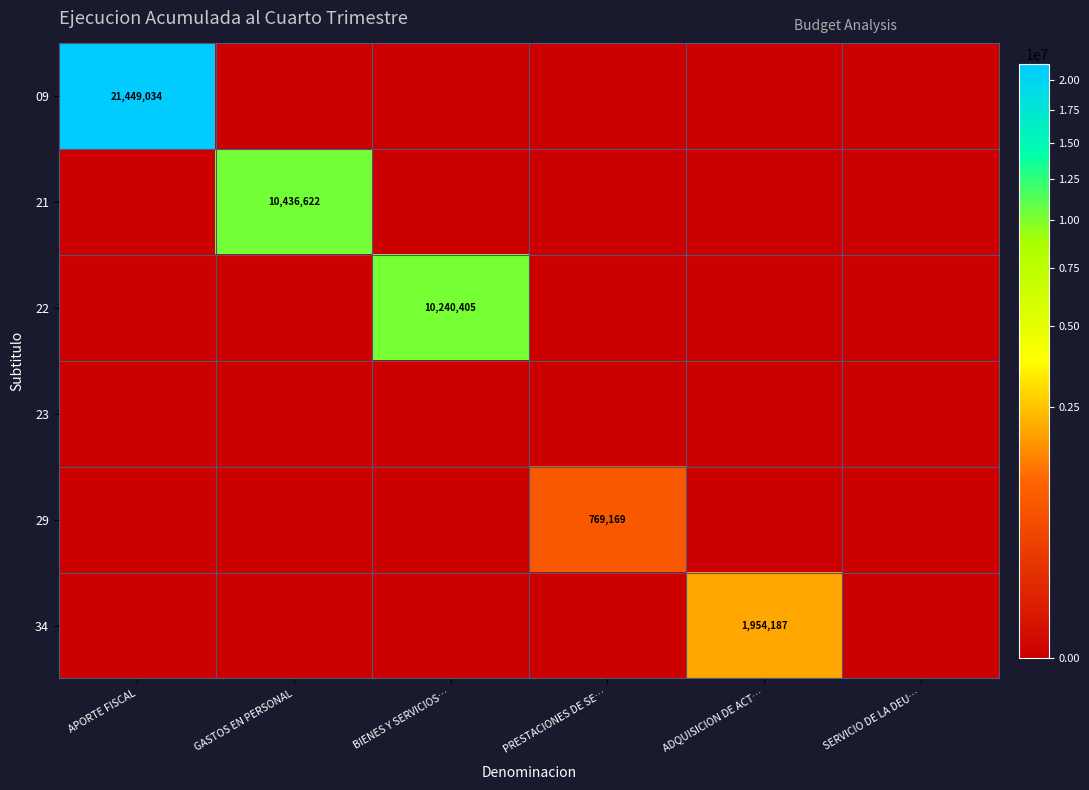

True or false: 34 has a value of 1017775 at ADQUISICION DE ACT….

False